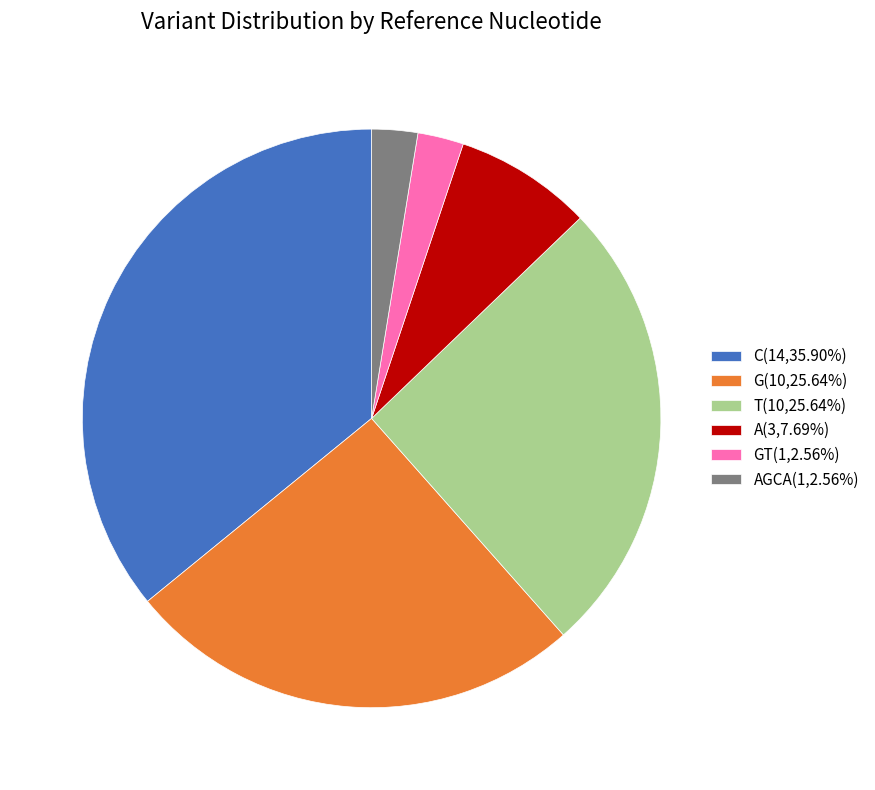

Does T(10,25.64%) represent more than half of the total?

No